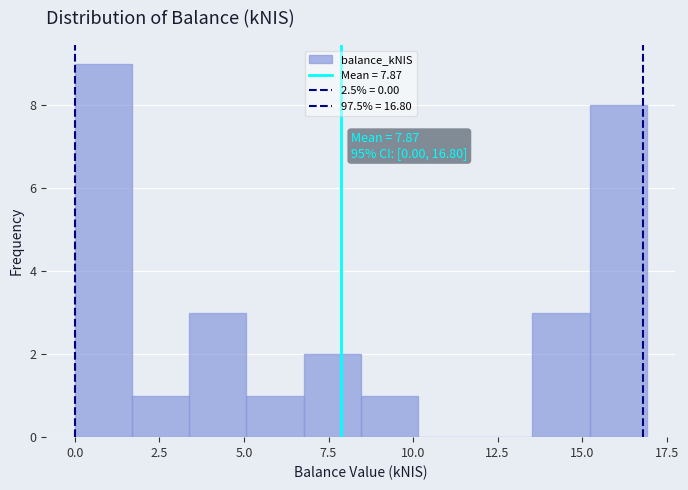

Read against the x-axis, roughly where is the centre of the tallest bar?

1.0